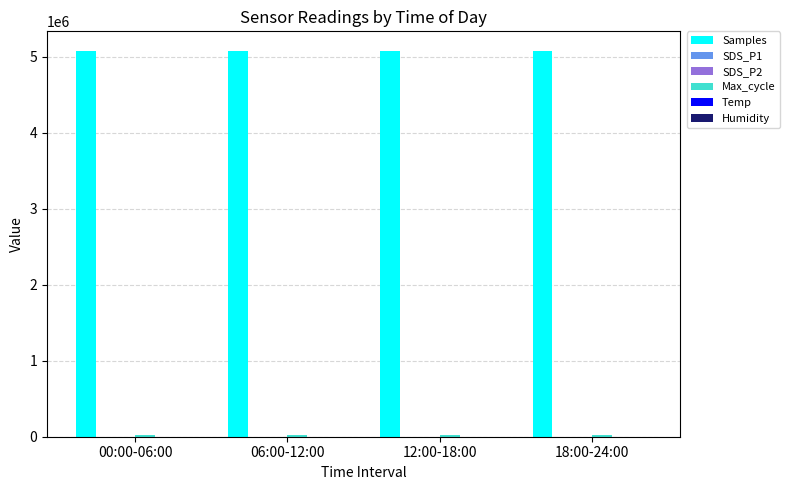

What is the greatest value displayed?

5080798.3